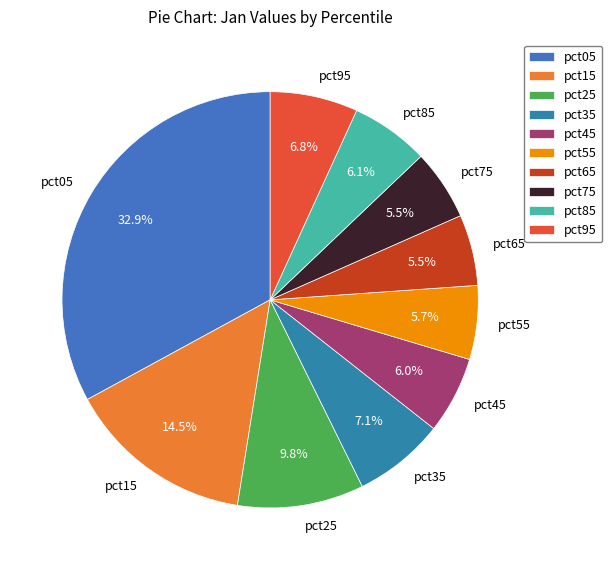

To the nearest percent, what is the average slice percentage?

10%